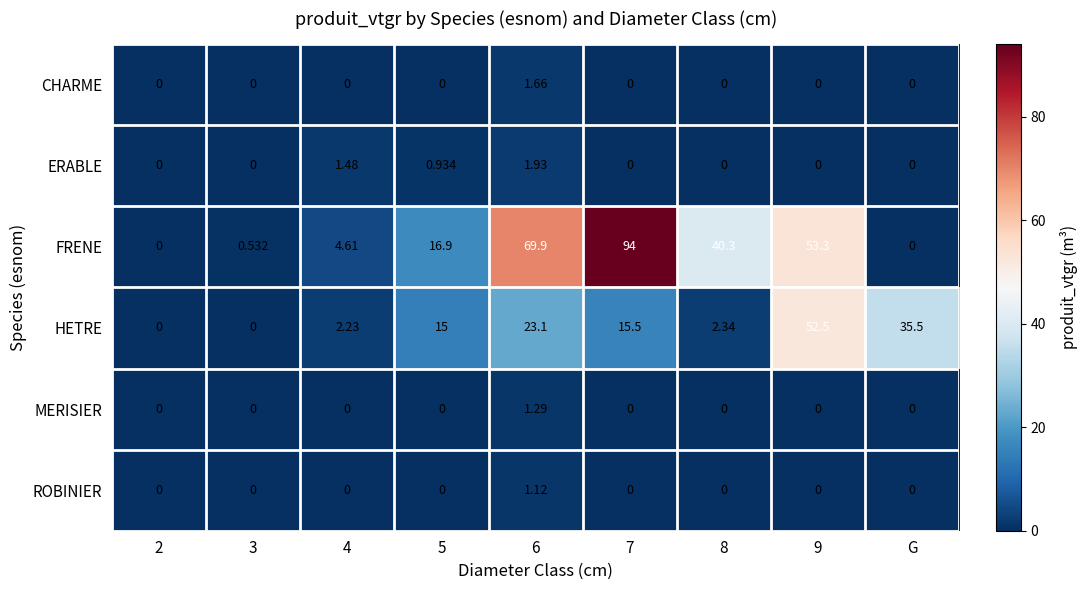

Rank the series by their maximum value, from highest to lowest.

FRENE, HETRE, ERABLE, CHARME, MERISIER, ROBINIER